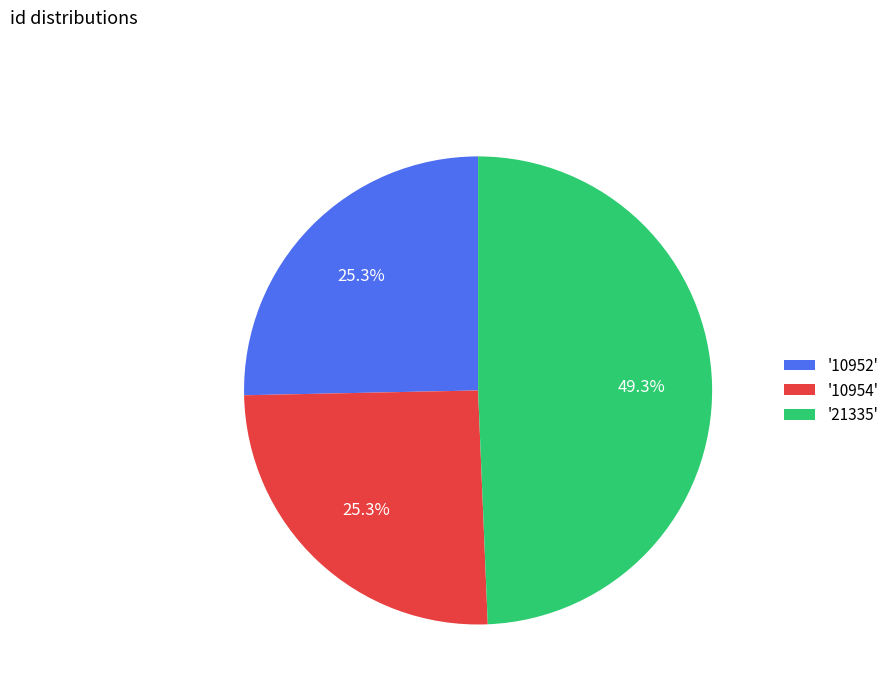

Which slice is the largest?

'21335'